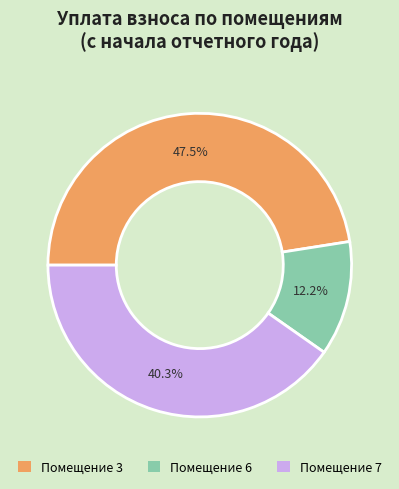

Is there any slice that represents more than half of the pie?

No